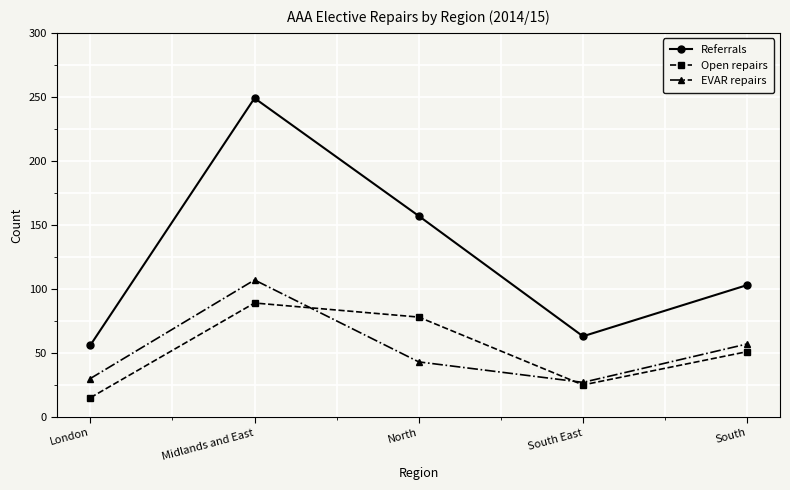

What position from the right is South?

1